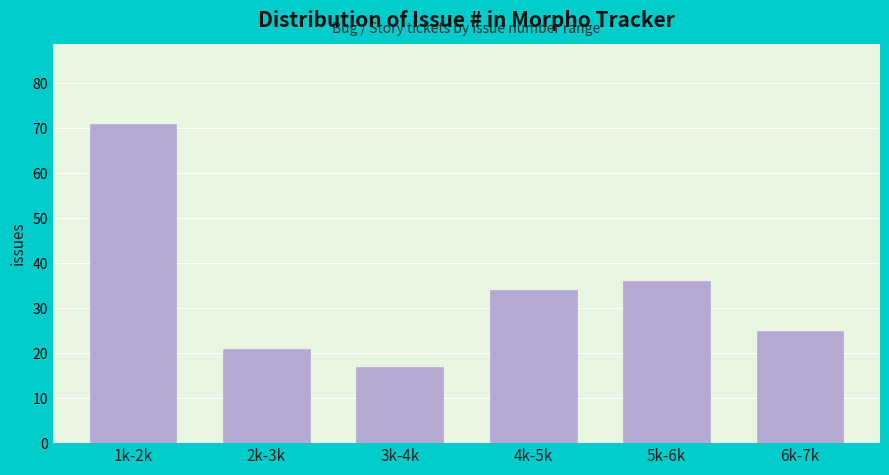

Reading right to left, extract all data points from this chart.

25	36	34	17	21	71